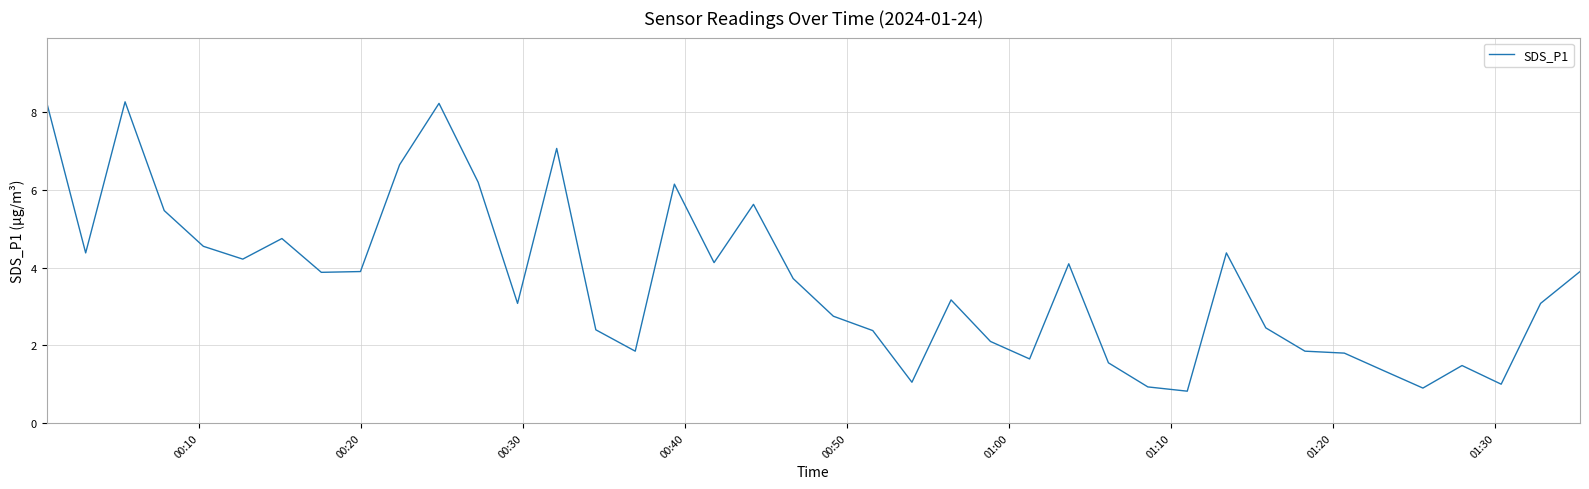

What is the maximum value shown in the chart?

8.3